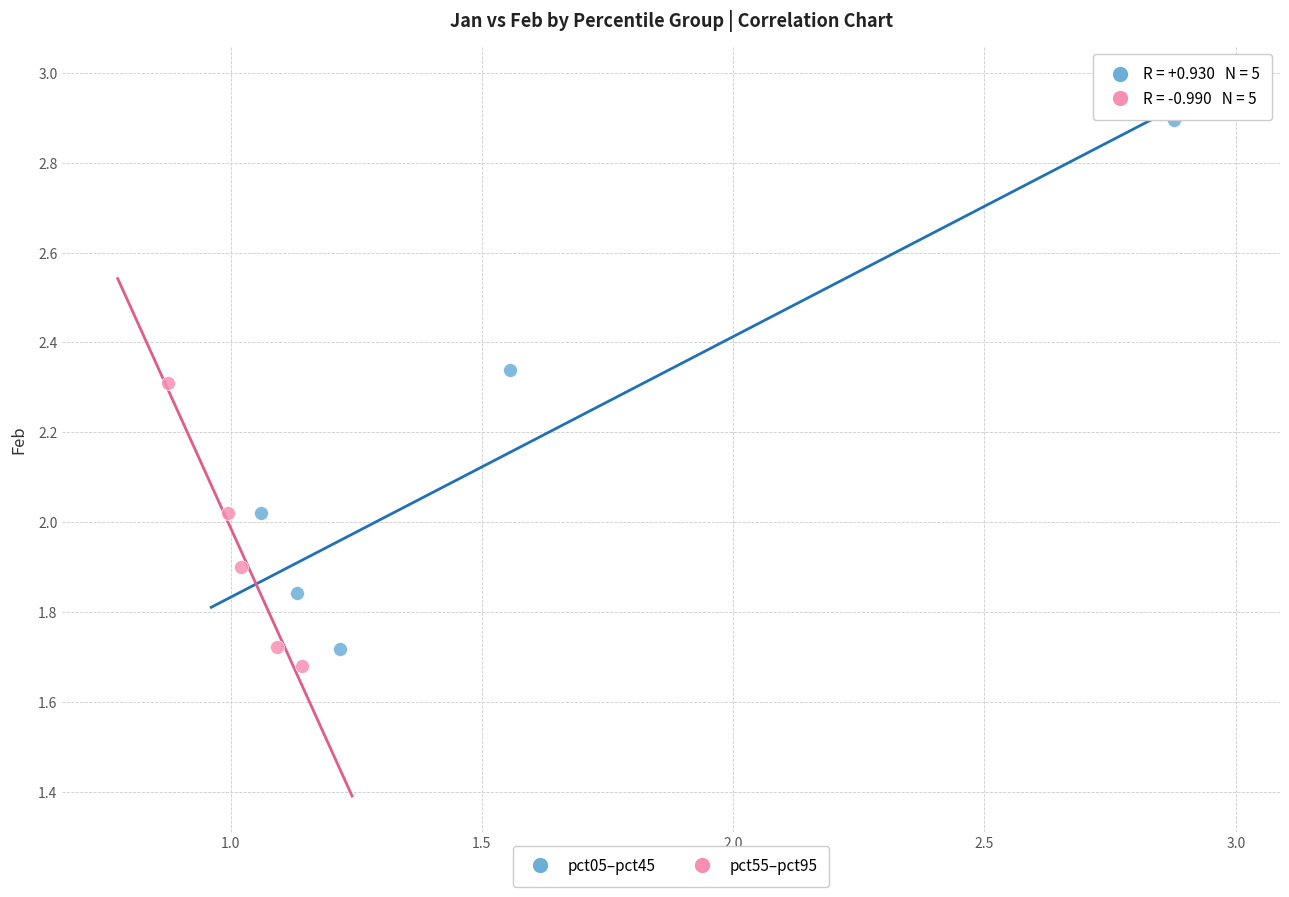

Which series has the widest spread of Y values?

pct05–pct45